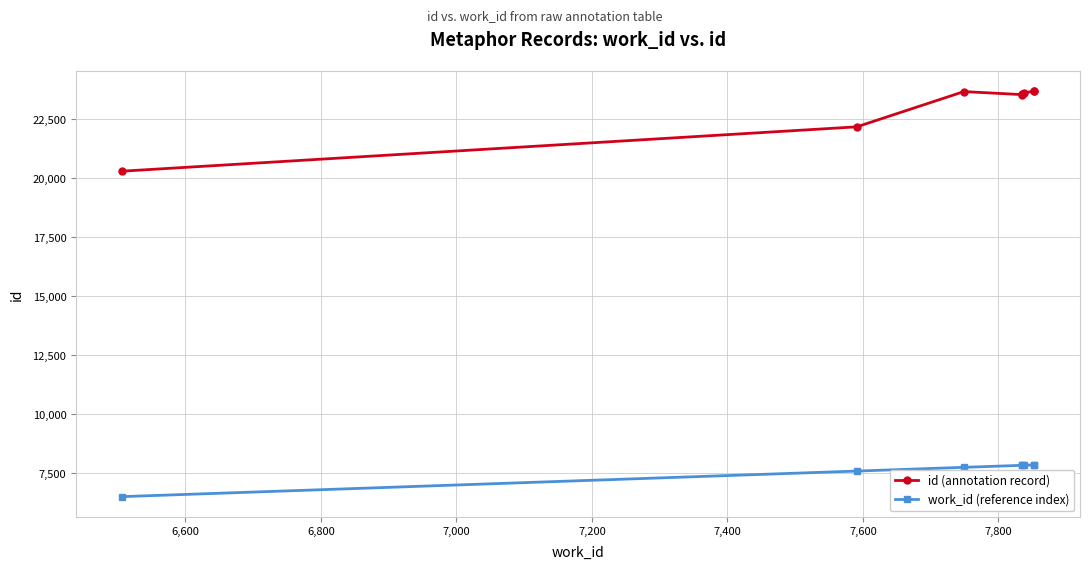

What is the average value of the work_id (reference index) series?

7632